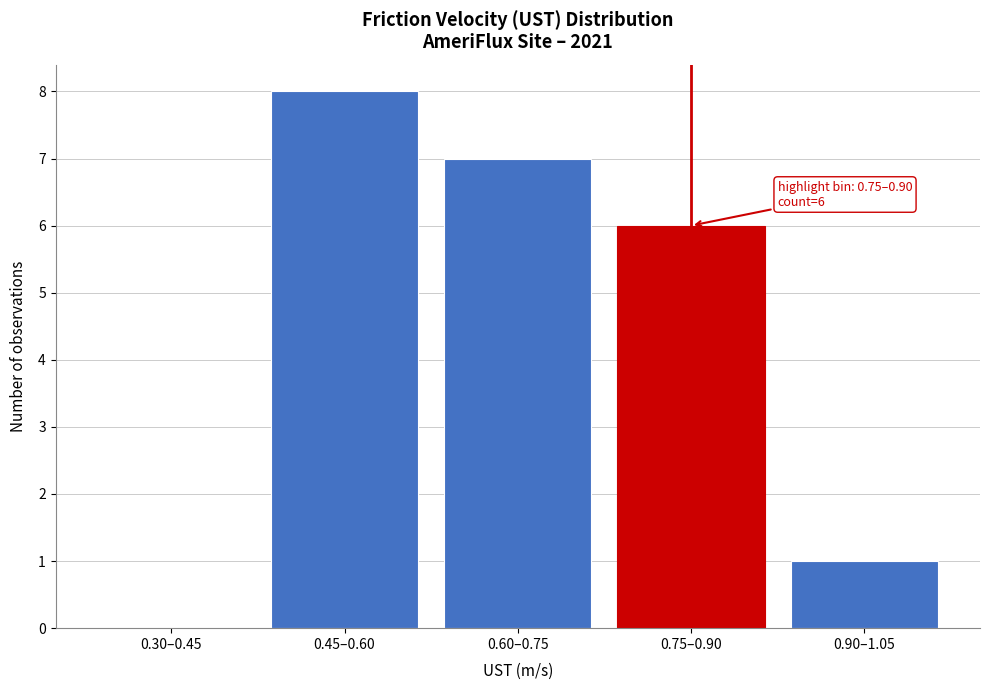

Reading left to right, extract all data points from this chart.

0.30–0.45=0	0.45–0.60=8	0.60–0.75=7	0.75–0.90=6	0.90–1.05=1